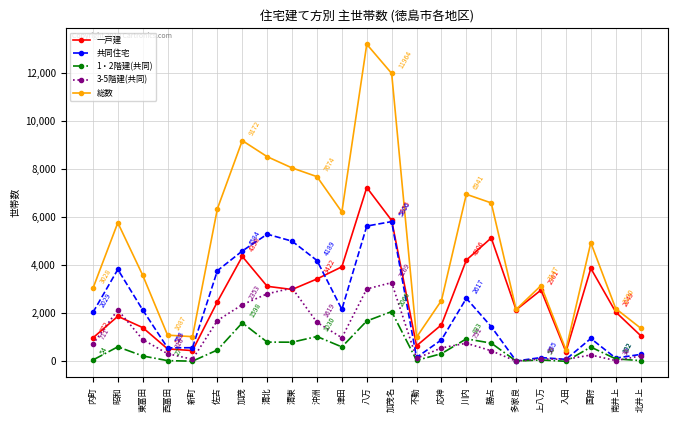

How many lines are shown in the chart?

5